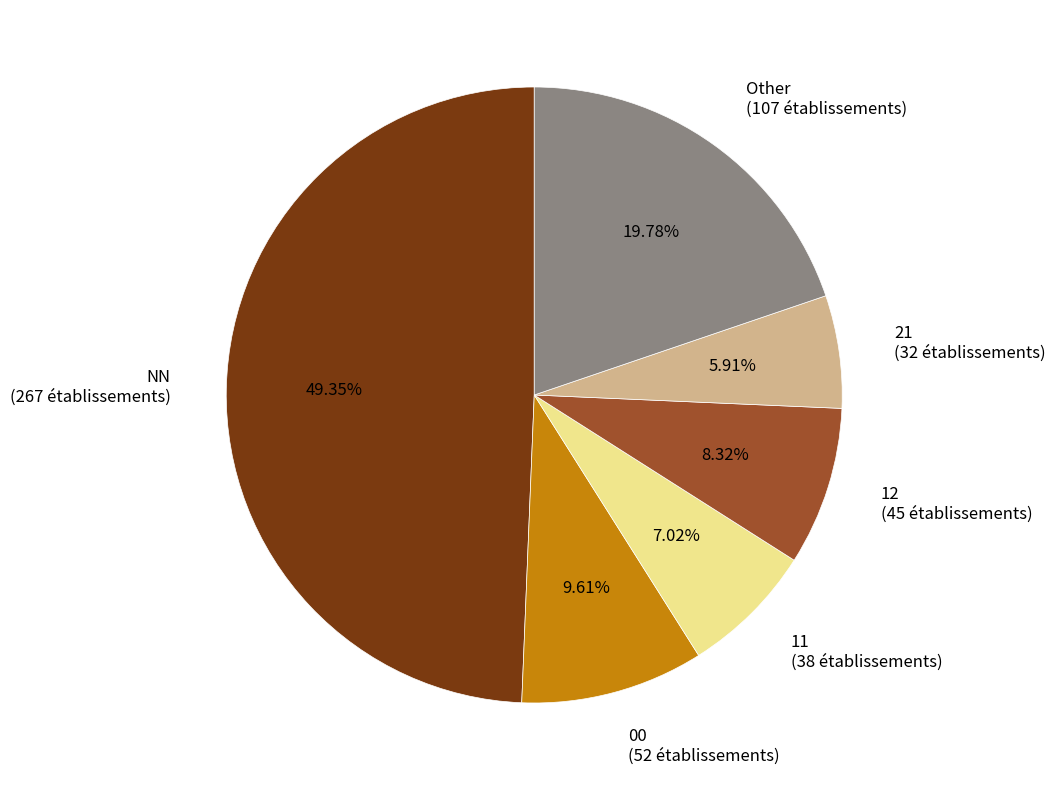

Is the sum of 12 and NN greater than half?

Yes